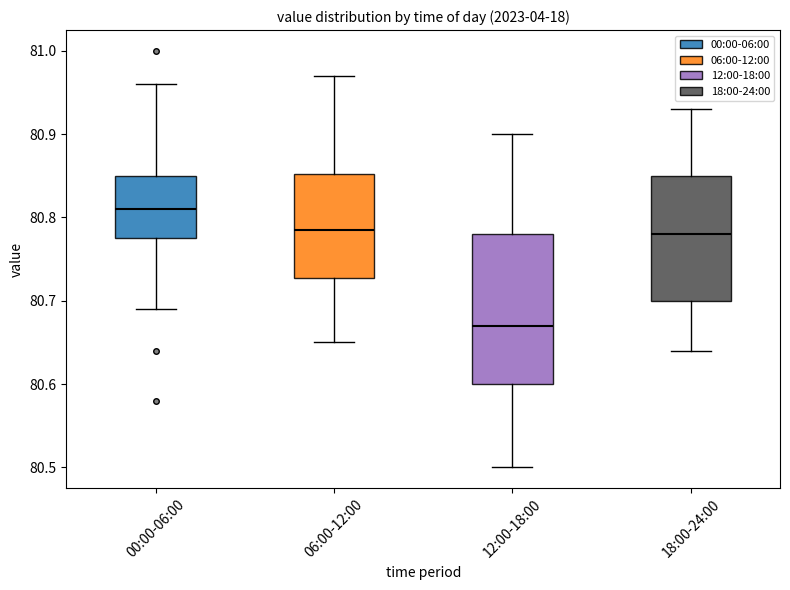

Reading left to right, read every box against the y-axis: the position of its median line, the range the box covers, and the ends of its whiskers. The values are not printed on the chart, so give them approximately, as read against the axis.

00:00-06:00: median 80.81, box 80.78 to 80.85, whiskers 80.69 to 80.96
06:00-12:00: median 80.79, box 80.73 to 80.85, whiskers 80.65 to 80.97
12:00-18:00: median 80.67, box 80.60 to 80.78, whiskers 80.50 to 80.90
18:00-24:00: median 80.78, box 80.70 to 80.85, whiskers 80.64 to 80.93